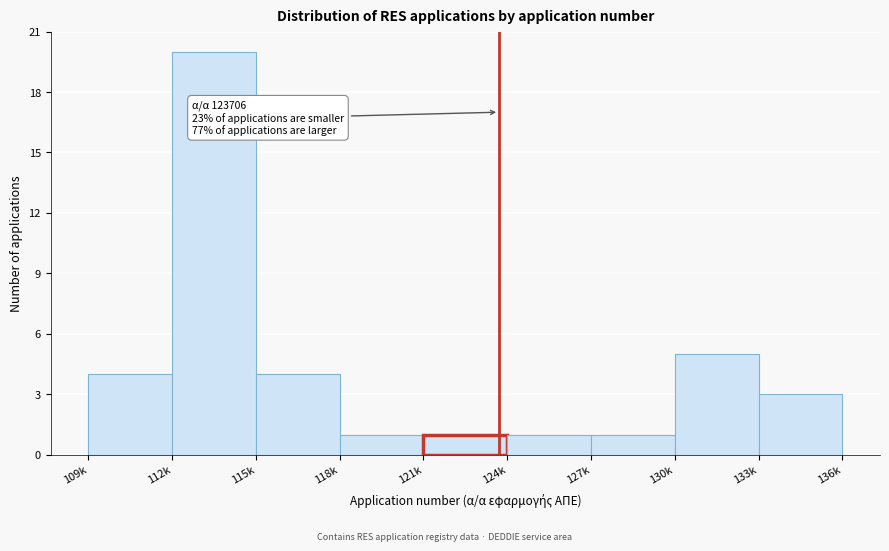

Reading left to right, extract all data points from this chart.

4	20	4	1	1	1	1	5	3